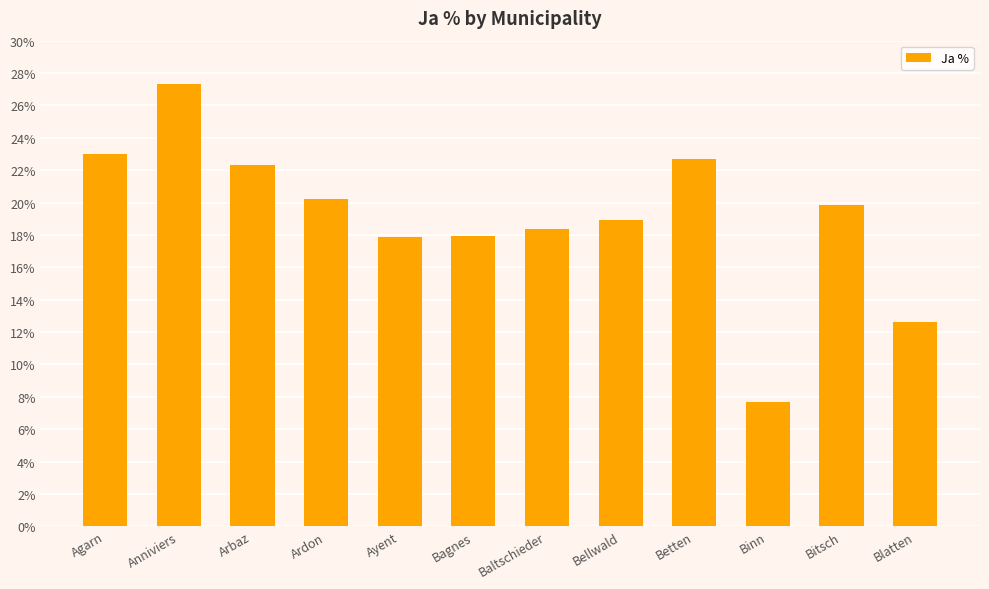

What value does the data have at Ayent?

17.9